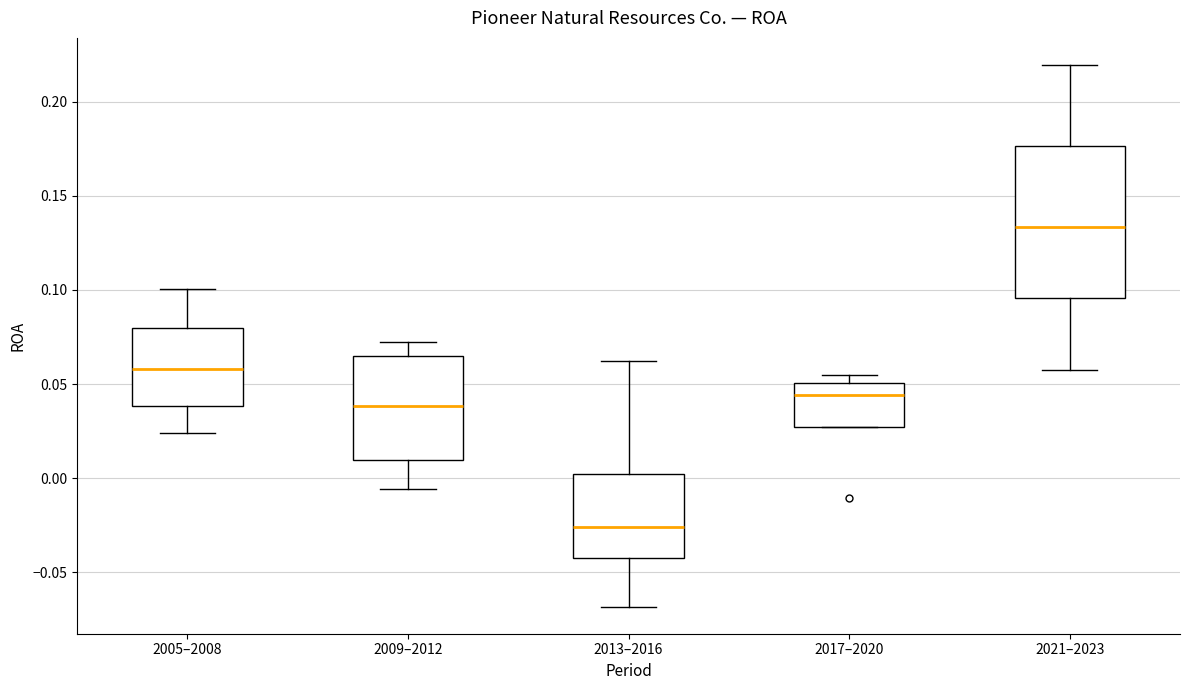

Reading left to right, transcribe this box plot: for each box, give where its median line is, the range the box spans, and where its two whiskers end, as read against the y-axis. The values are not printed on the chart, so give them approximately, as read against the axis.

2005–2008: median 0.060, box 0.040 to 0.080, whiskers 0.025 to 0.100
2009–2012: median 0.040, box 0.010 to 0.065, whiskers -0.005 to 0.070
2013–2016: median -0.025, box -0.040 to 0.000, whiskers -0.070 to 0.060
2017–2020: median 0.045, box 0.025 to 0.050, whiskers 0.025 to 0.055
2021–2023: median 0.135, box 0.095 to 0.175, whiskers 0.060 to 0.220